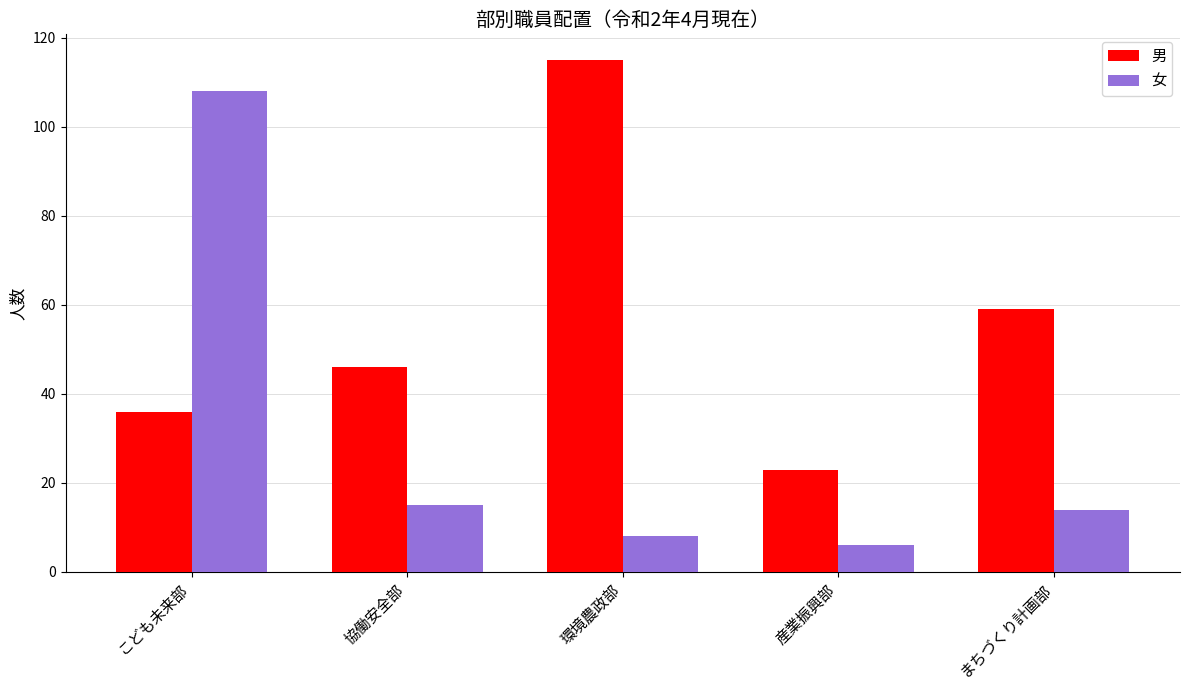

What is the sum of the 女 values at 産業振興部 and まちづくり計画部?

20